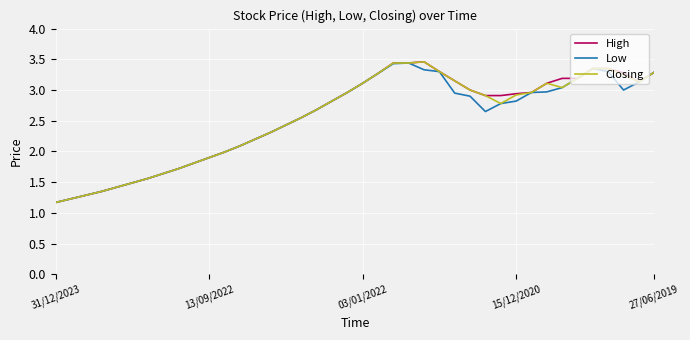

What is the minimum value for Closing?

1.2